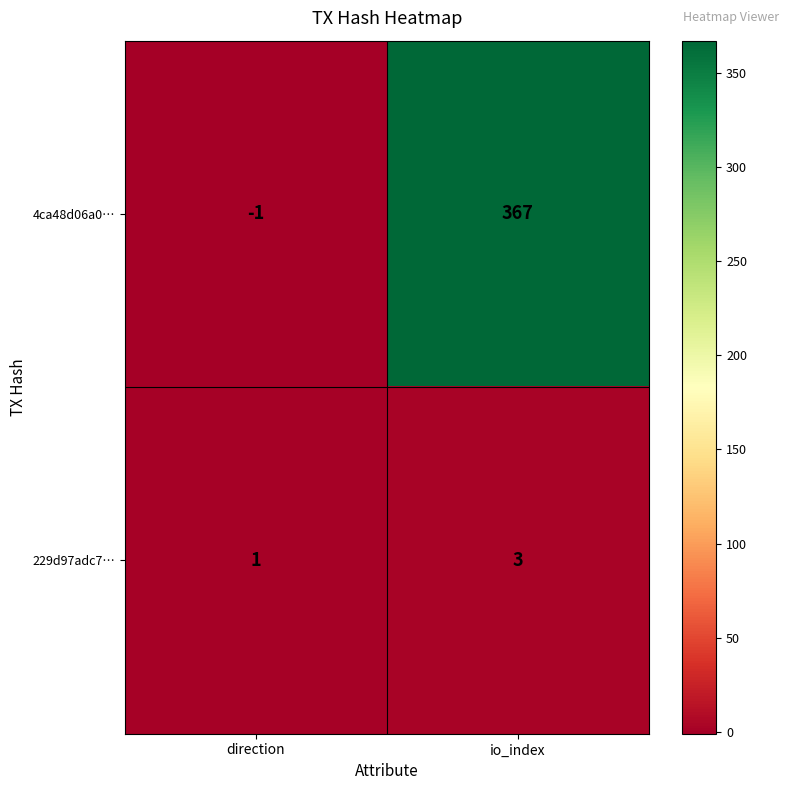

Which series has the widest spread of values?

4ca48d06a0…